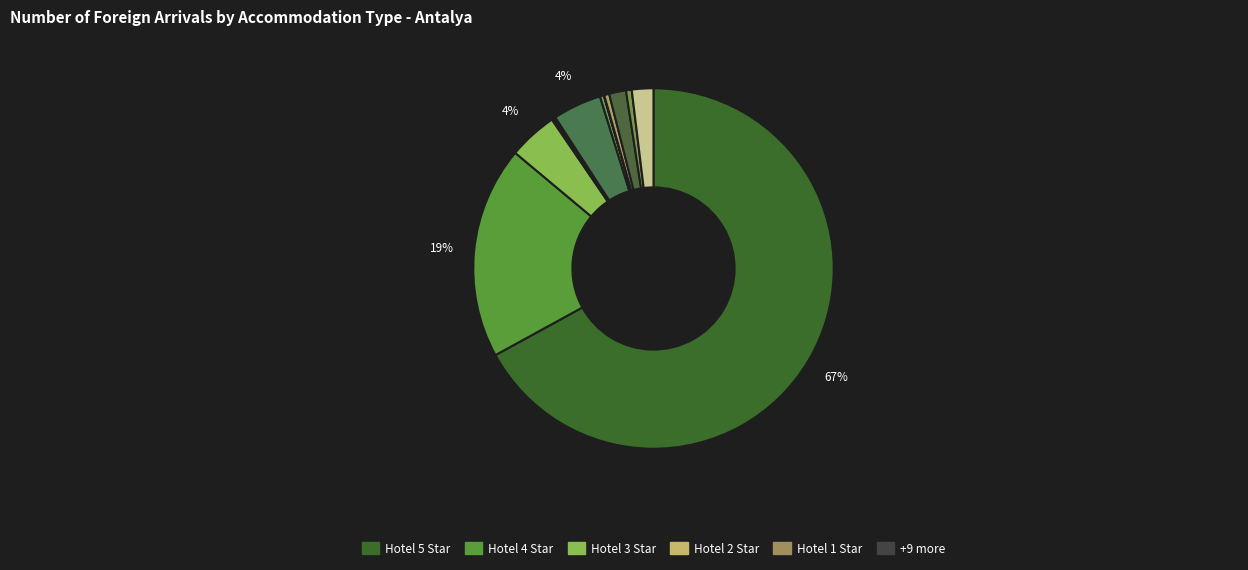

Which slice represents more than half of the pie?

Hotel 5 Star